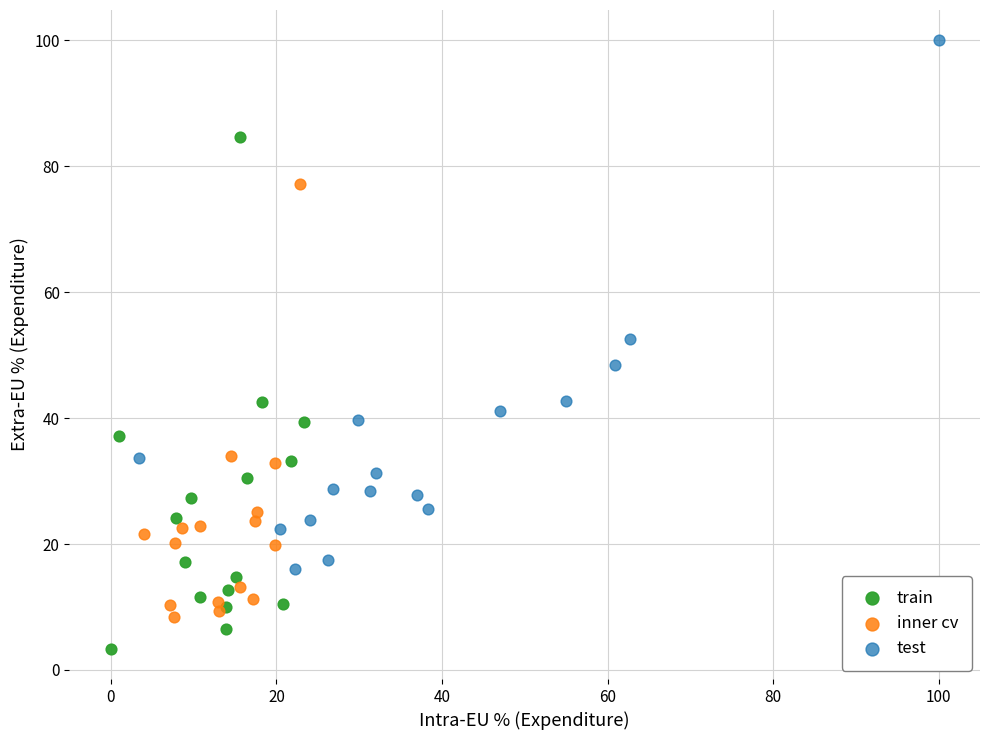

Which series contains the highest Y value?

test